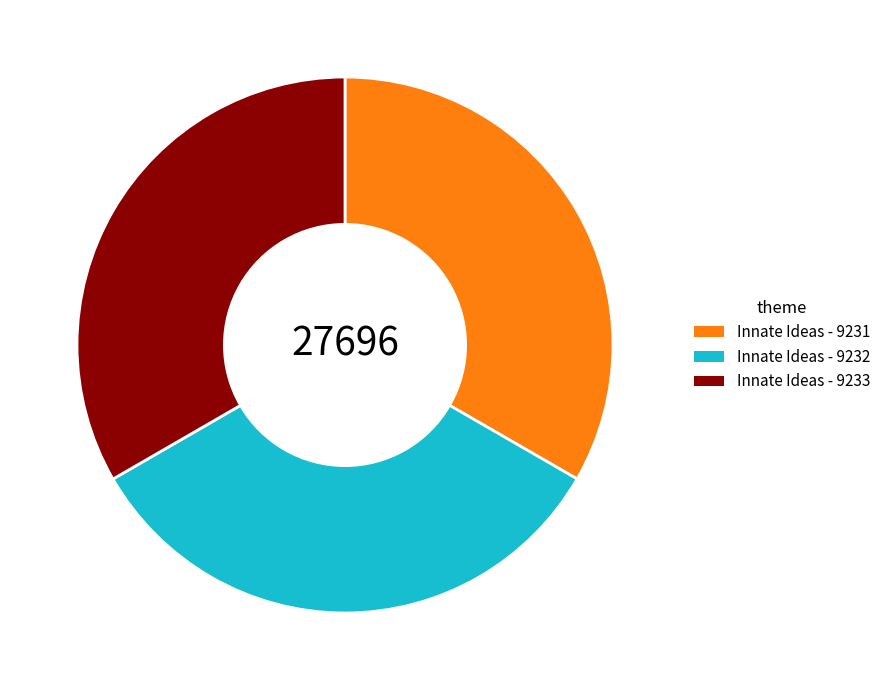

Is it true that Innate Ideas - 9231 is 39% of the pie?

False